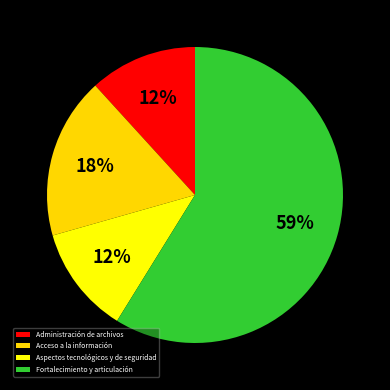

True or false: Aspectos tecnológicos y de seguridad accounts for 6% of the total.

False